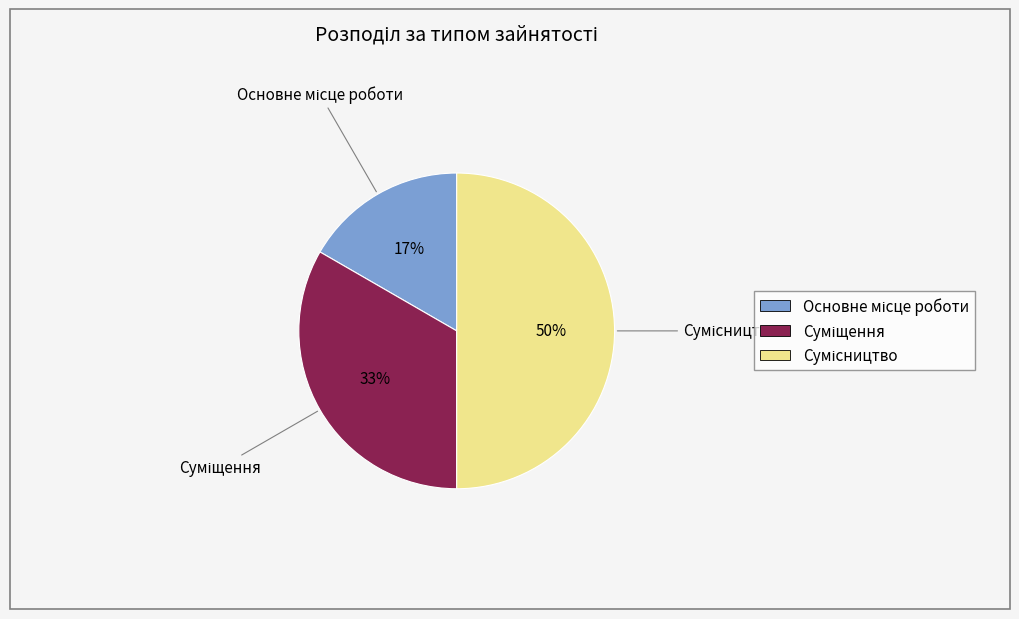

To the nearest percent, what is the difference between the largest and smallest slice percentages?

33%